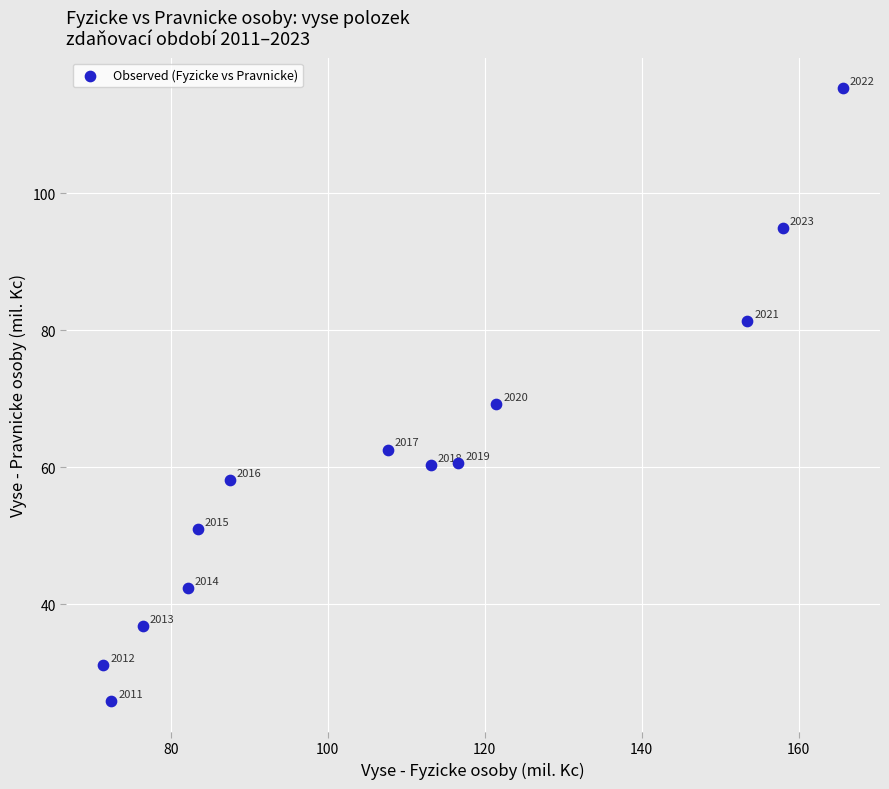

What Y value in the scatter plot is closest to 70?

69.2